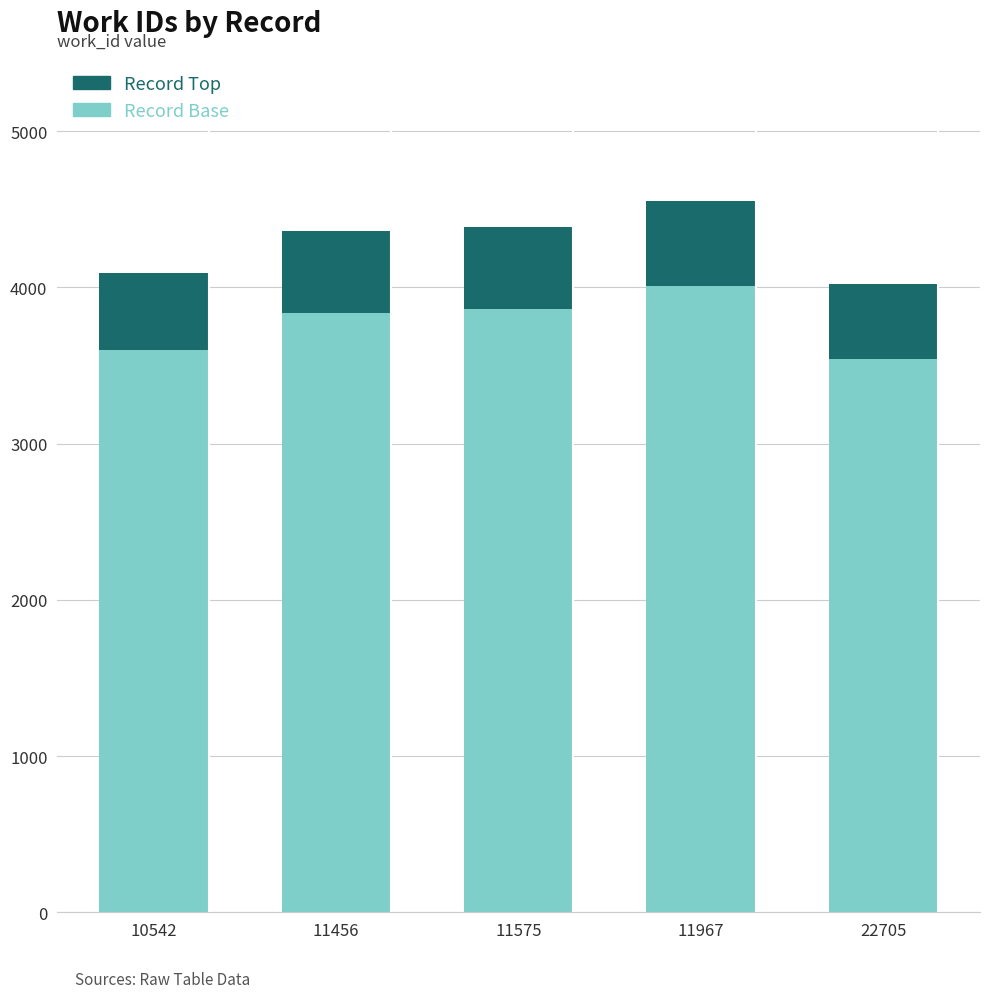

What is the average value of the Record Base series?

3769